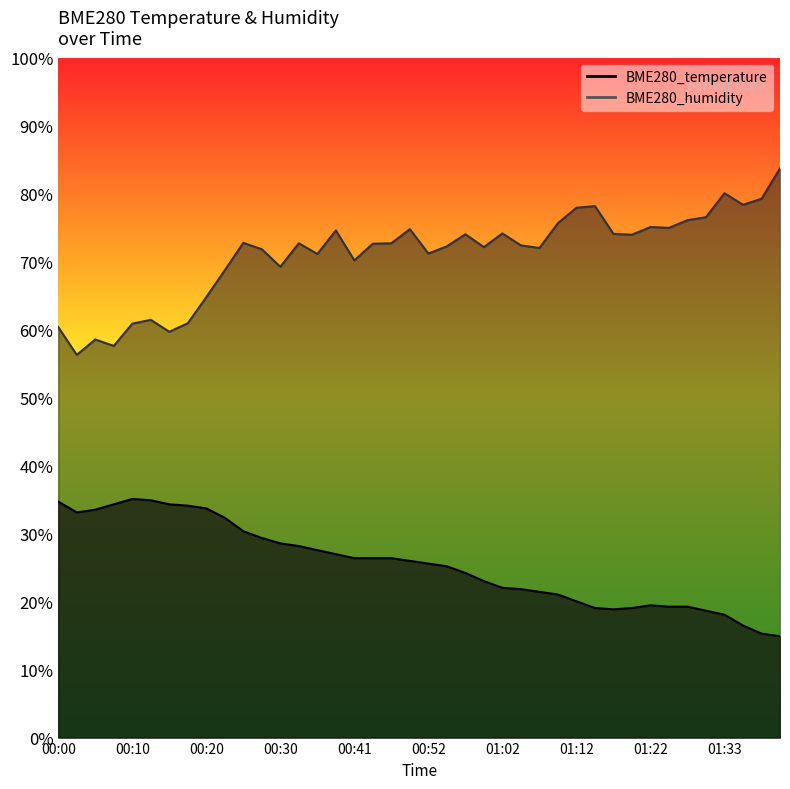

What is the difference between the maximum and minimum values in the BME280_temperature series?

20.2